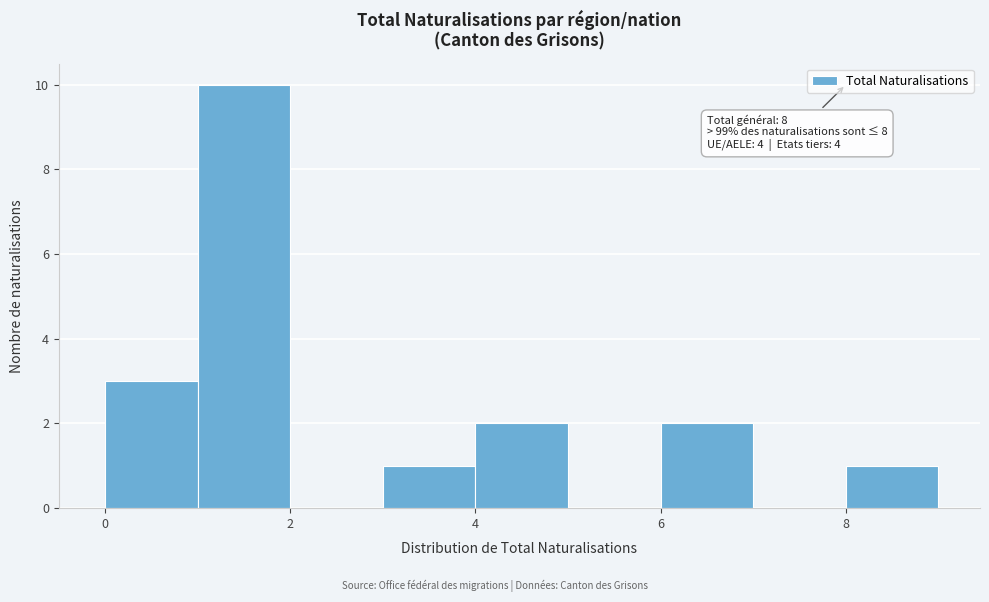

Over which range of the x-axis is the bar tallest?

1 to 2